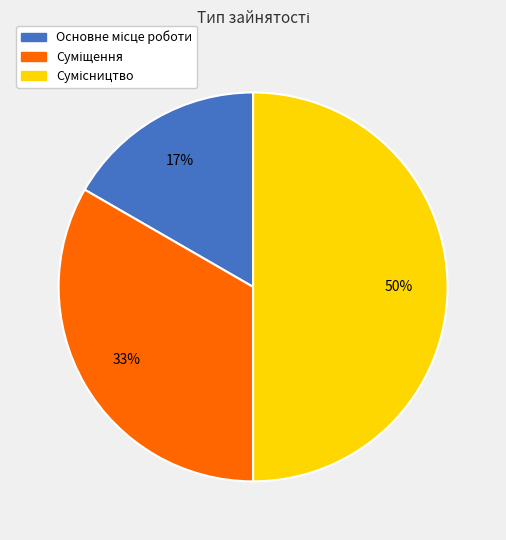

How many slices are in this pie chart?

3